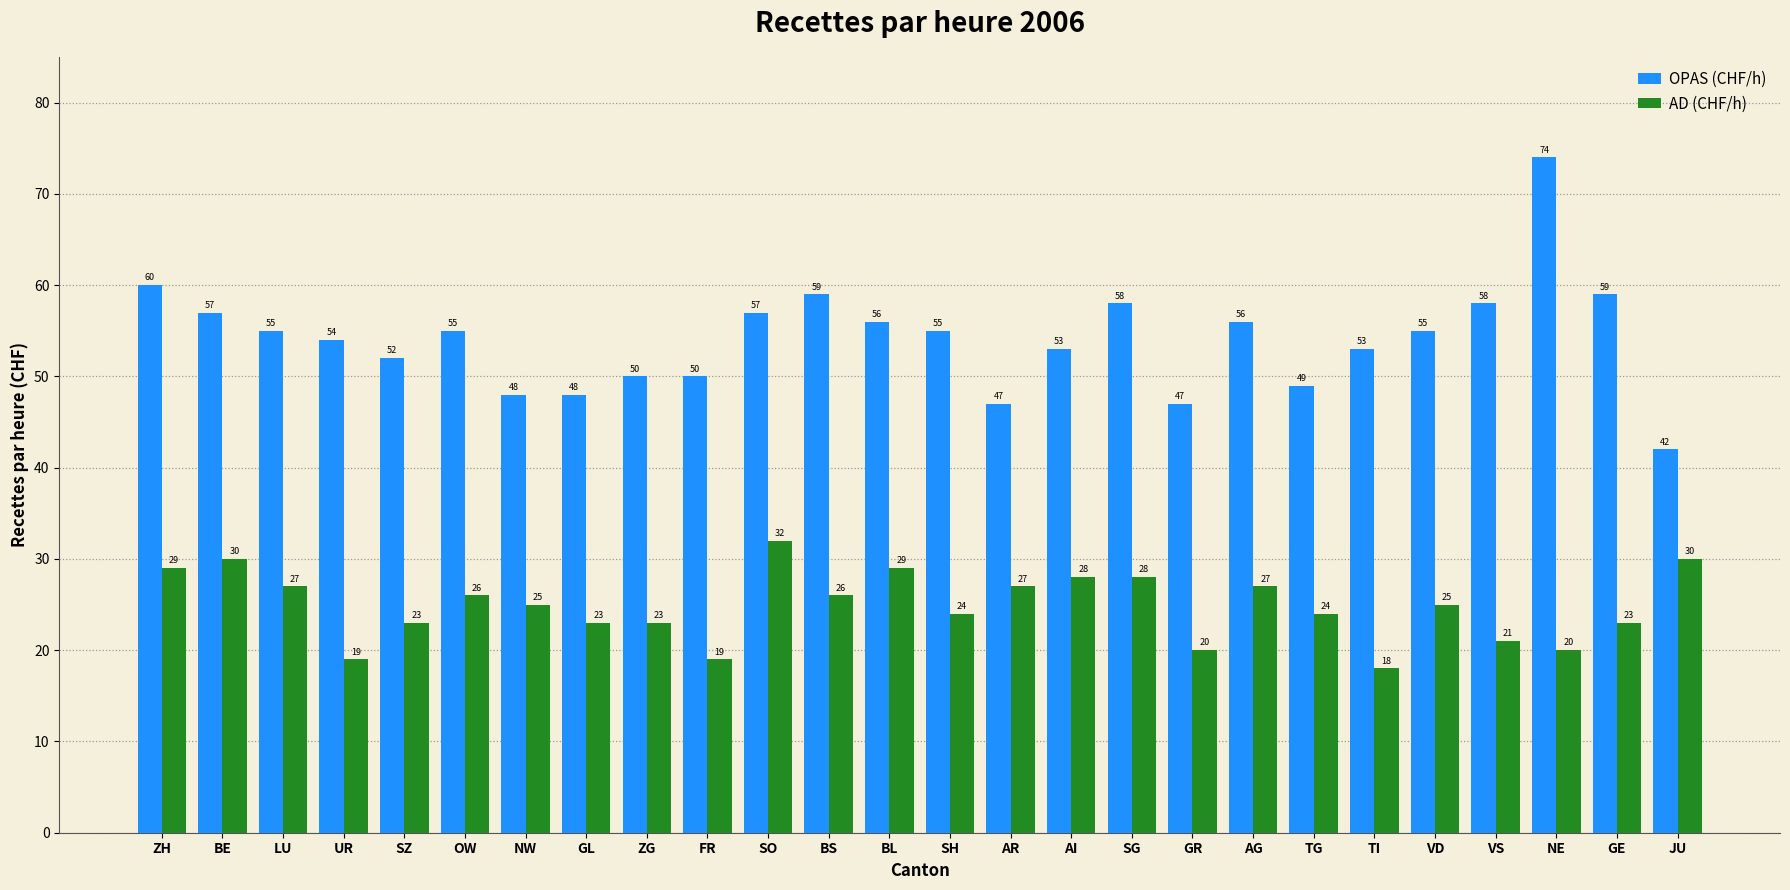

Does the chart contain any negative values?

No